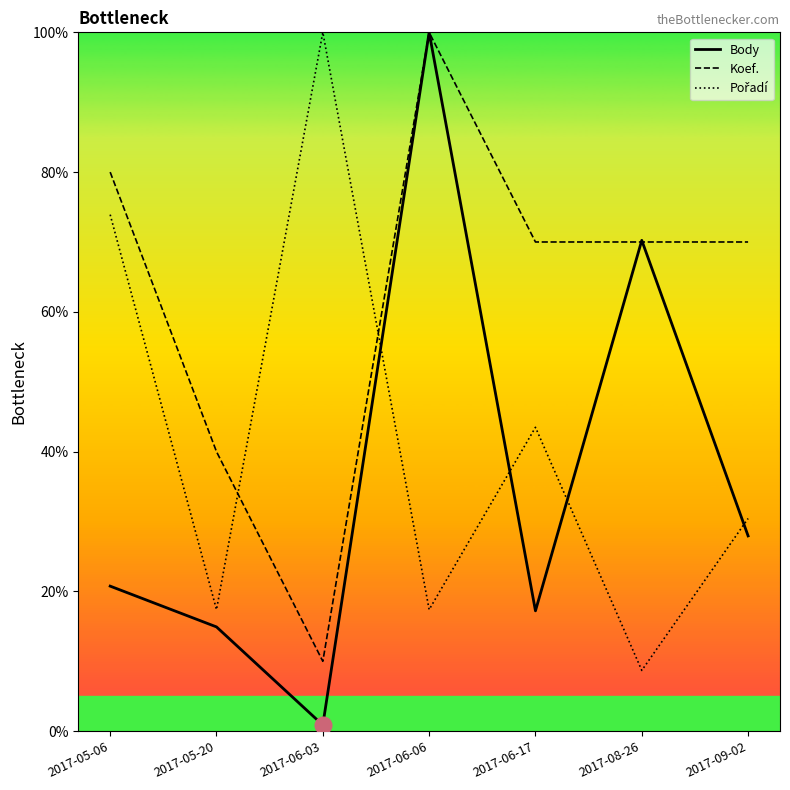

Which series changed the most between 2017-05-06 and 2017-05-20?

Pořadí